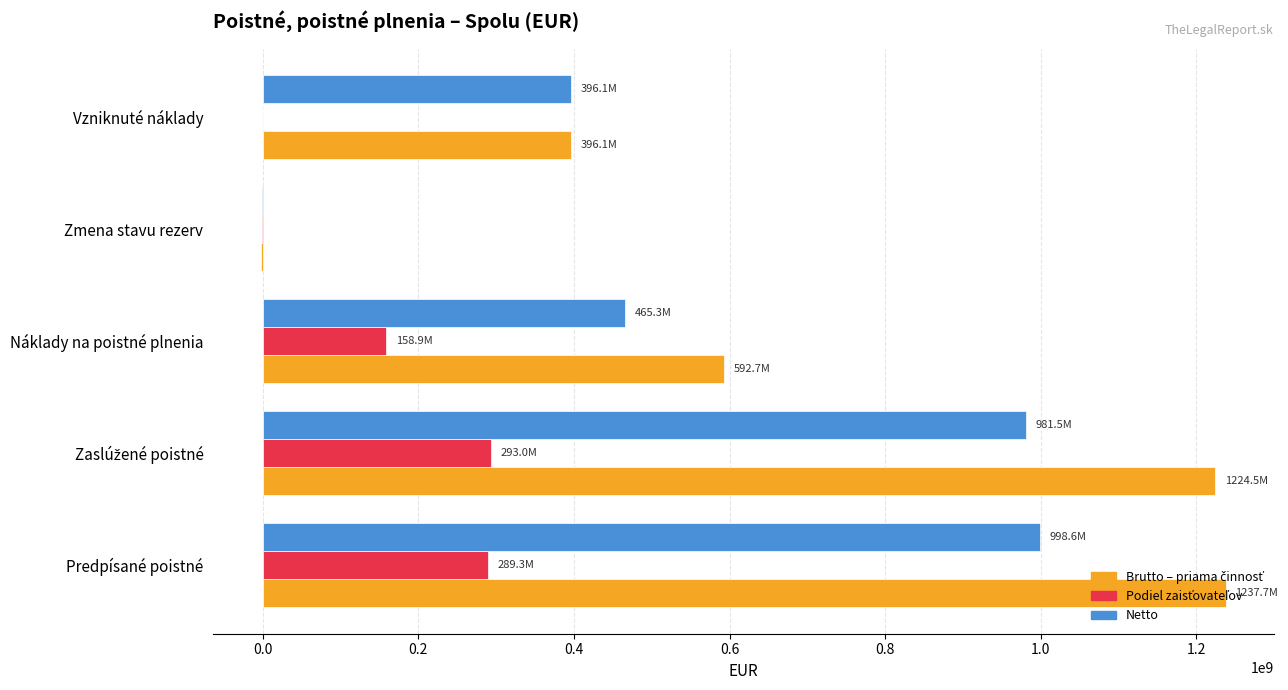

What is the greatest value displayed?

1237689578.8